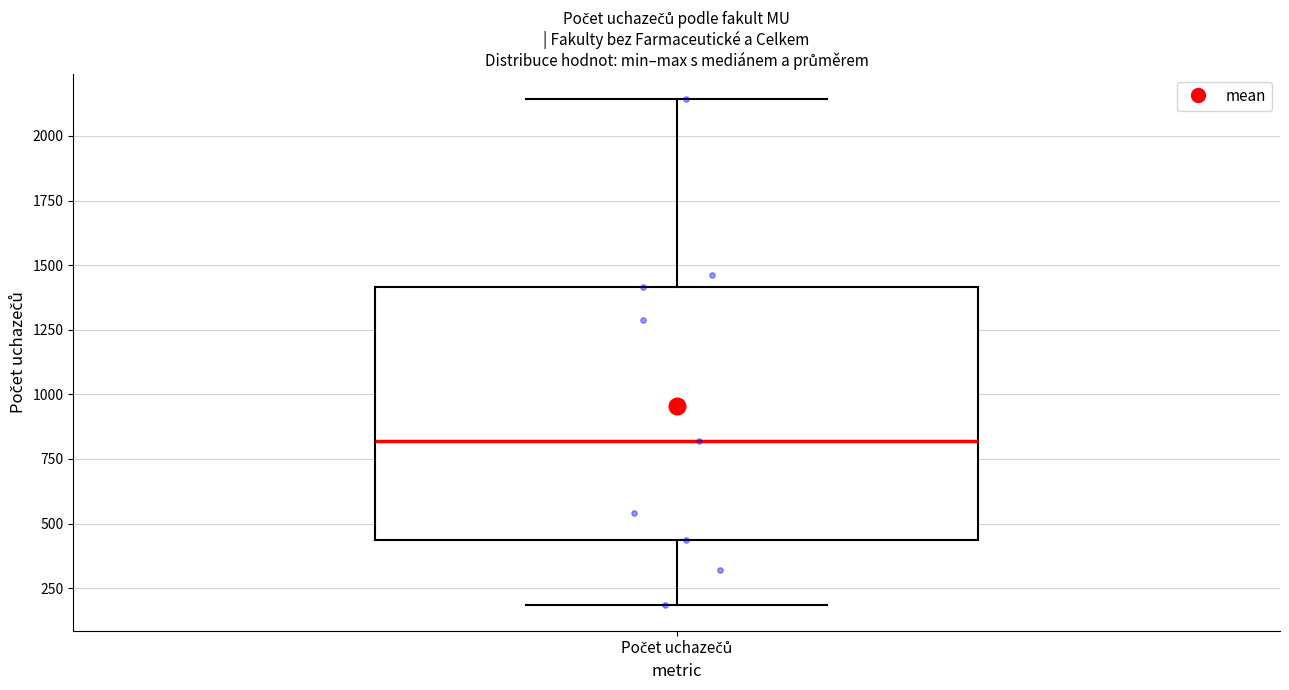

Read this box plot against the y-axis: the position of the median line, the range covered by the box, and the ends of both whiskers. The values are not printed on the chart, so give them approximately, as read against the axis.

median 800, box 450 to 1400, whiskers 200 to 2150